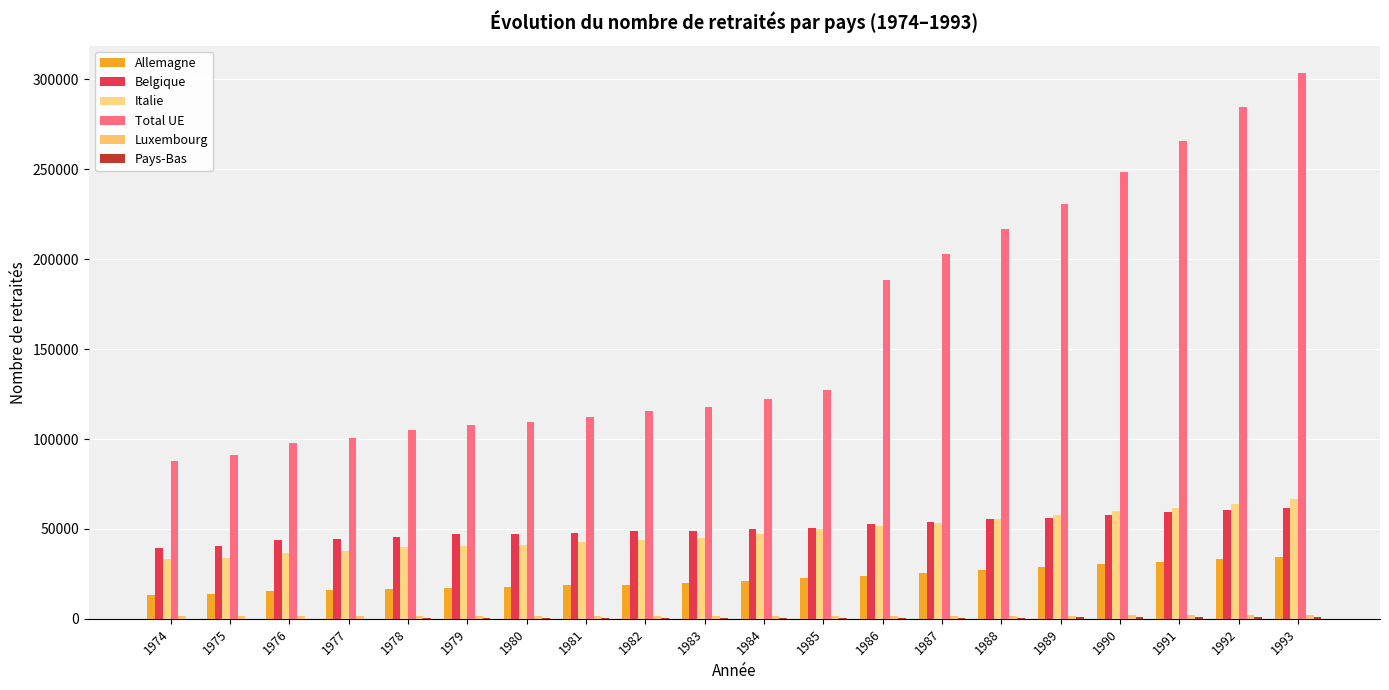

What is the total value across all series at 1978?

209191